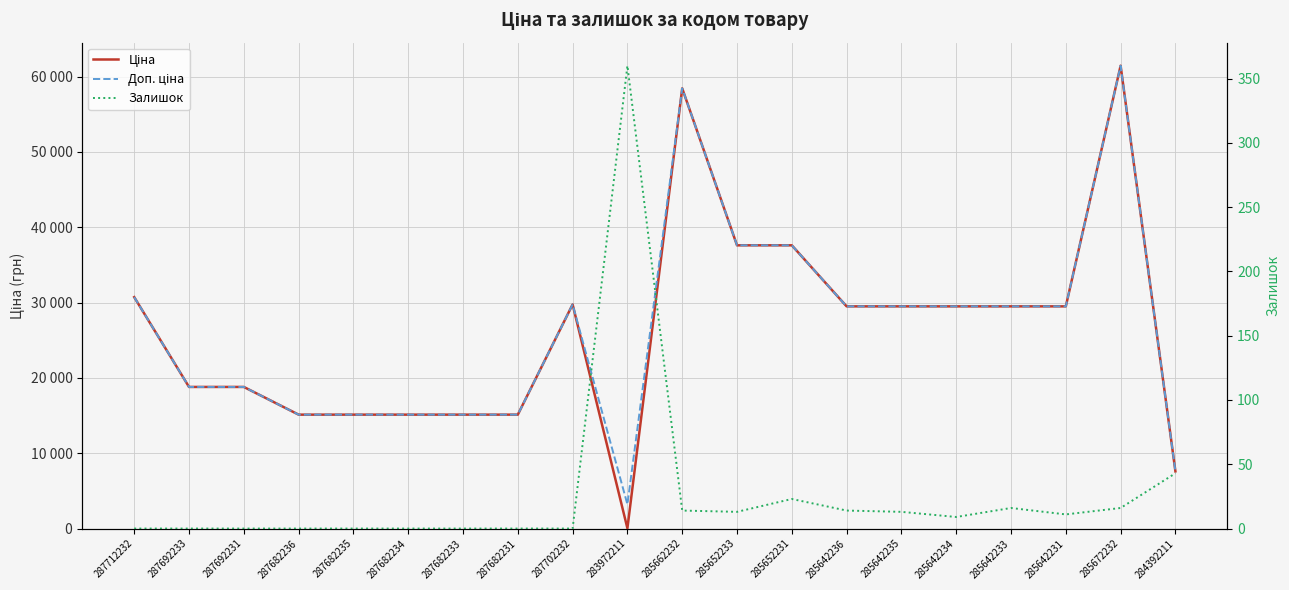

What is the average value of the Доп. ціна series?

26348.3